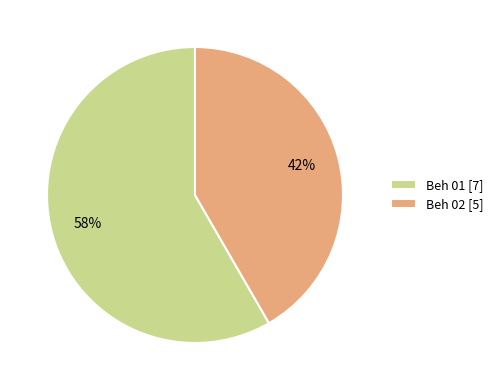

To the nearest percent, what is the combined percentage of Beh 01 [7] and Beh 02 [5]?

100%